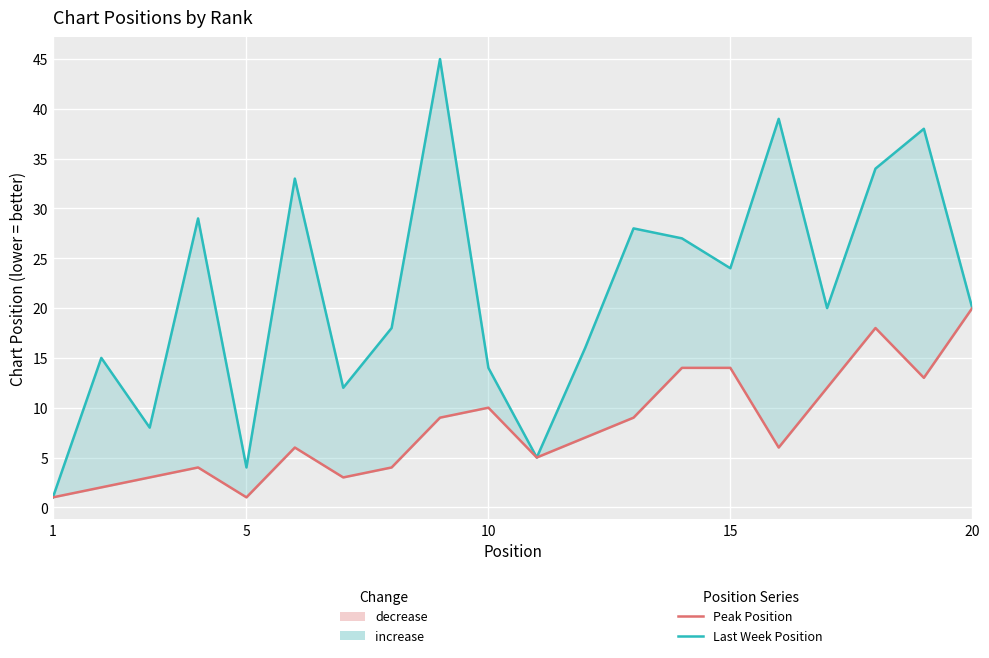

True or false: Peak Position and Last Week Position intersect in this chart.

False